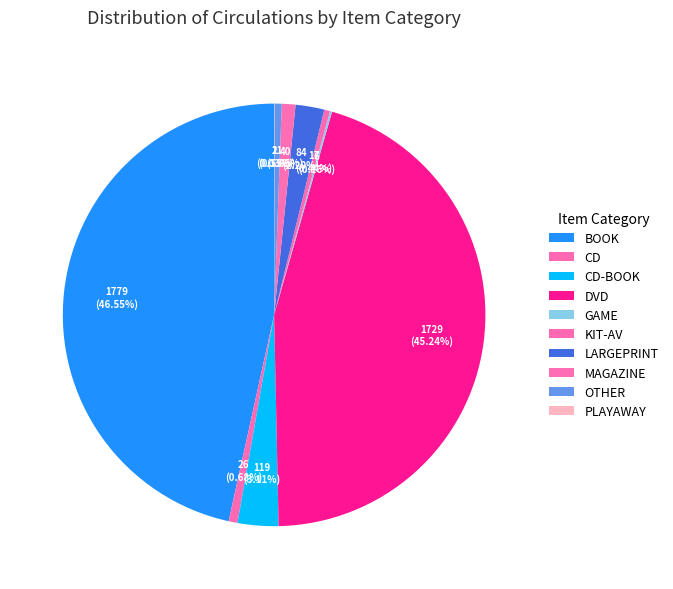

True or false: CD accounts for 1% of the total.

True